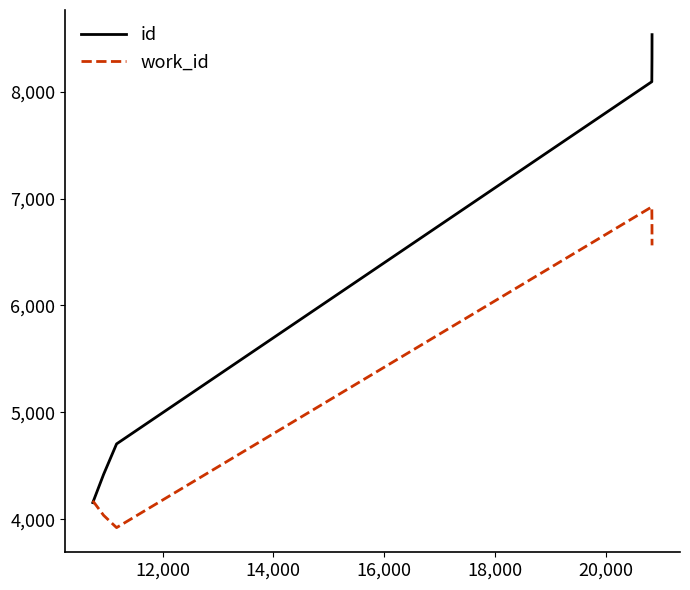

Which series has the widest spread of values?

id